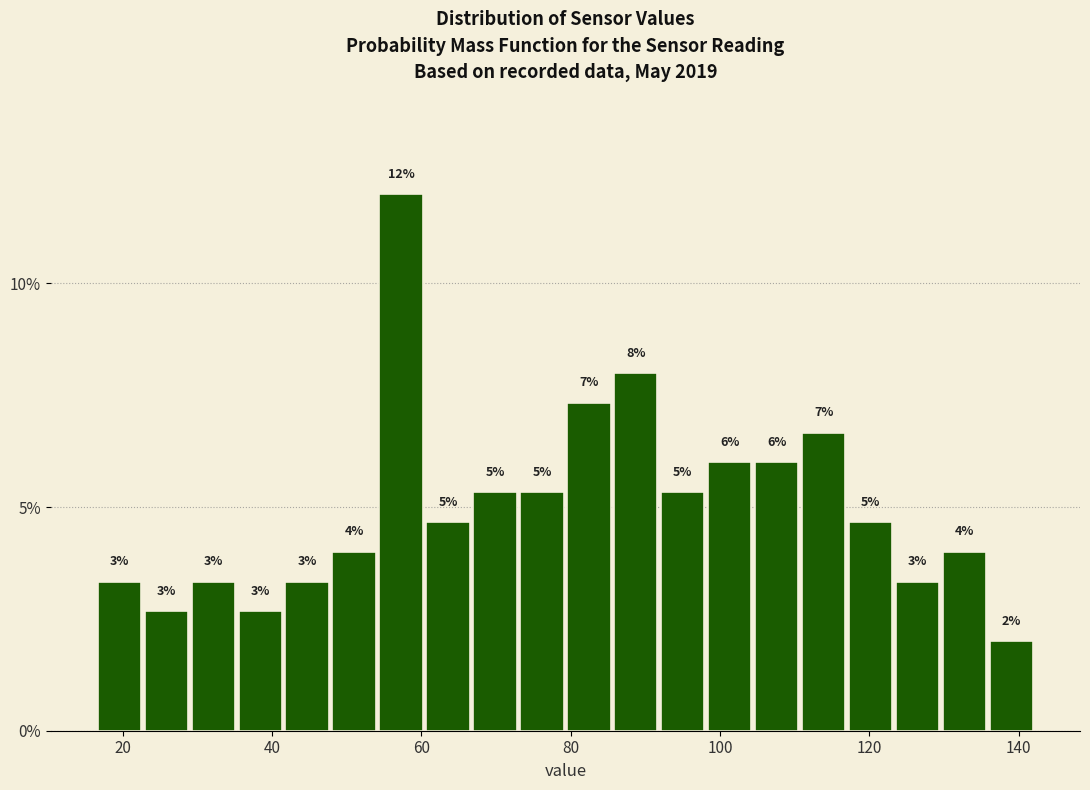

Around what value on the x-axis is the tallest bar? Give the approximate position of its centre, as read against the axis.

58